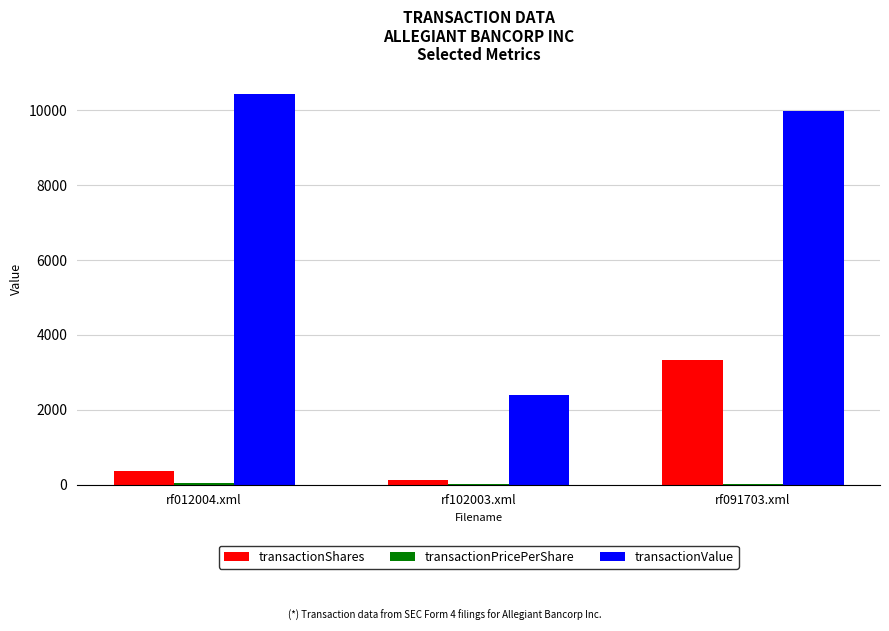

What is the sum of all transactionShares values?

3810.0